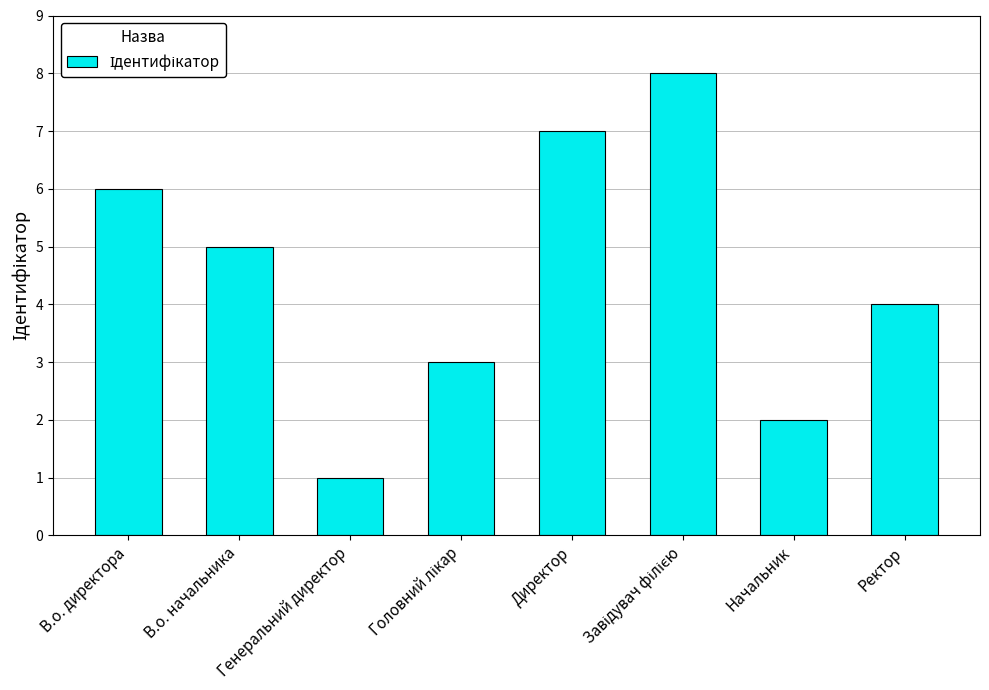

Approximately how many times larger is the value at В.о. директора compared to Директор?

0.9